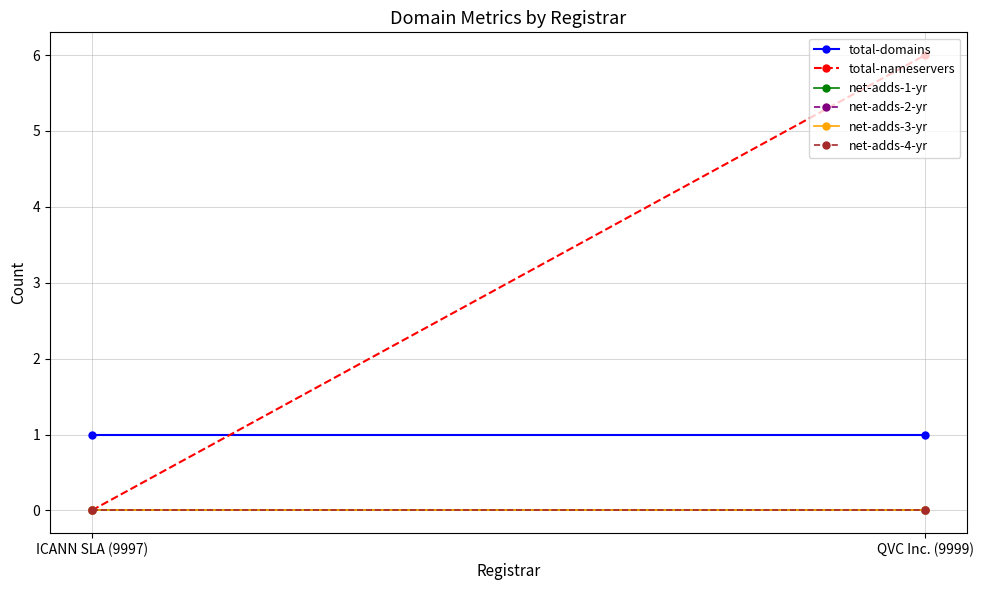

At which category is the sum across all series the highest?

QVC Inc. (9999)